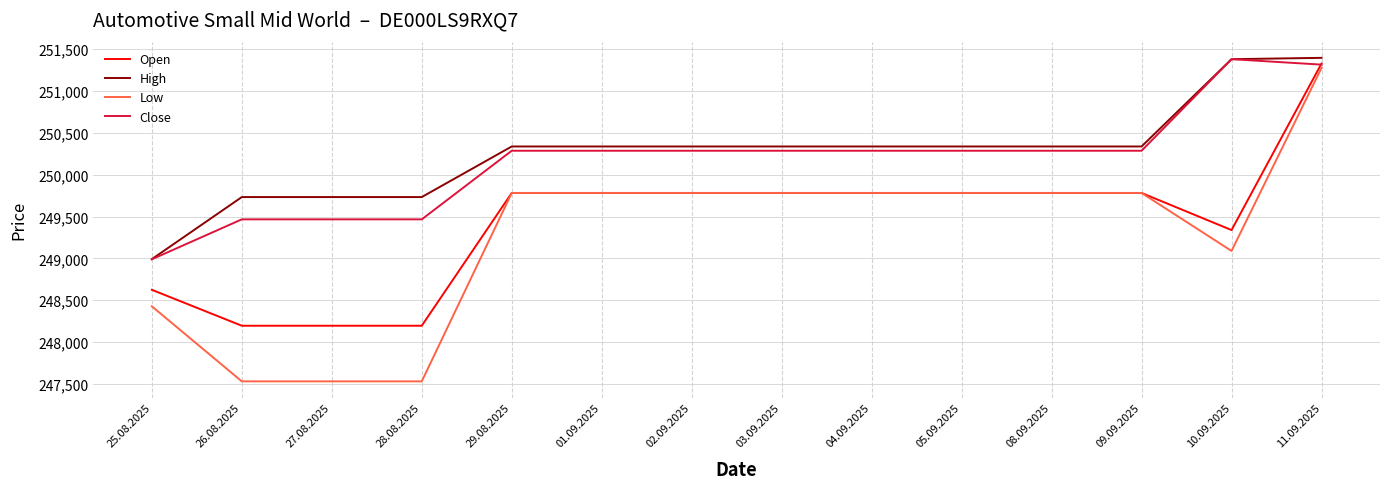

What is the total value across all series at 11.09.2025?

1005307